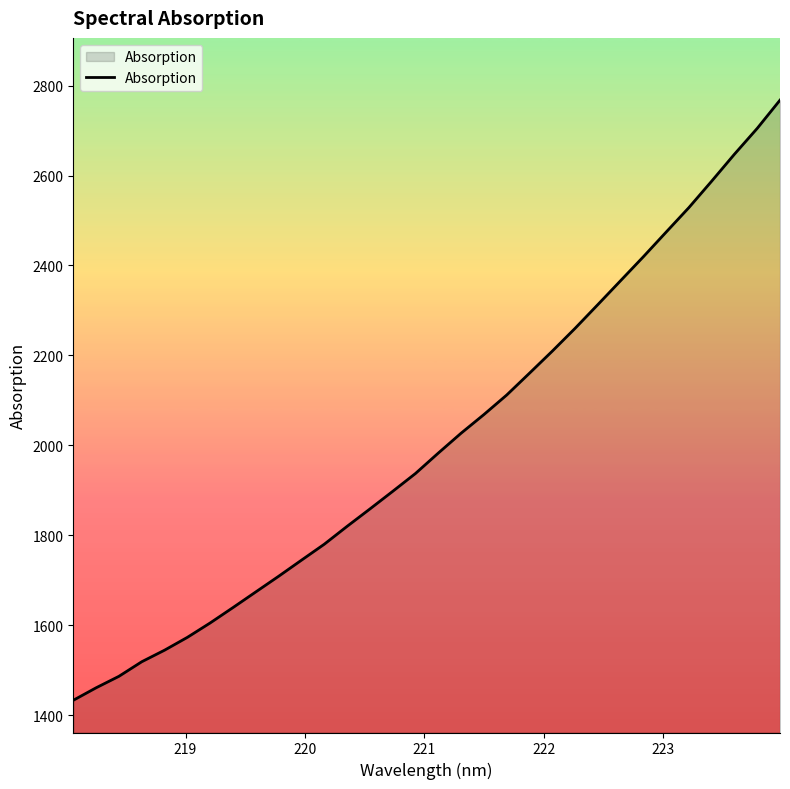

What is the minimum value shown in the chart?

1433.1